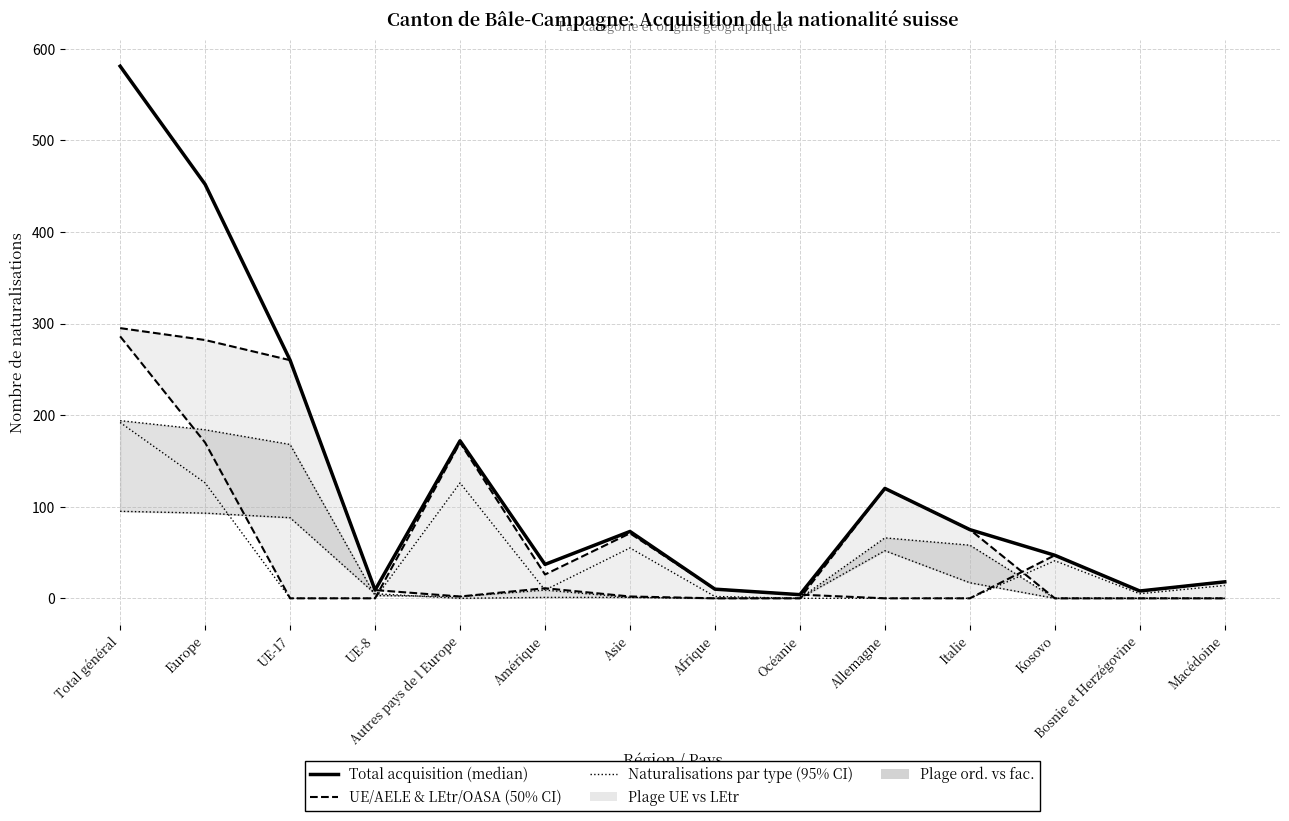

Reading right to left, transcribe all the data shown in this chart.

Total acquisition: Macédoine=18	Bosnie et Herzégovine=8	Kosovo=47	Italie=75	Allemagne=120	Océanie=4	Afrique=10	Asie=73	Amérique=37	Autres pays de l Europe=172	UE-8=9	UE-17=260	Europe=452	Total général=581
Total UE/AELE: Macédoine=0	Bosnie et Herzégovine=0	Kosovo=0	Italie=75	Allemagne=120	Océanie=0	Afrique=0	Asie=2	Amérique=11	Autres pays de l Europe=2	UE-8=9	UE-17=260	Europe=282	Total général=295
Total LEtr/OASA: Macédoine=18	Bosnie et Herzégovine=8	Kosovo=47	Italie=0	Allemagne=0	Océanie=4	Afrique=10	Asie=71	Amérique=26	Autres pays de l Europe=170	UE-8=0	UE-17=0	Europe=170	Total général=286
Naturalisations ordinaires (UE): Macédoine=0	Bosnie et Herzégovine=0	Kosovo=0	Italie=58	Allemagne=66	Océanie=0	Afrique=0	Asie=1	Amérique=9	Autres pays de l Europe=2	UE-8=3	UE-17=168	Europe=184	Total général=194
Naturalisations facilitées (UE): Macédoine=0	Bosnie et Herzégovine=0	Kosovo=0	Italie=17	Allemagne=52	Océanie=0	Afrique=0	Asie=1	Amérique=1	Autres pays de l Europe=0	UE-8=5	UE-17=88	Europe=93	Total général=95
Naturalisations ordinaires (LEtr): Macédoine=14	Bosnie et Herzégovine=5	Kosovo=41	Italie=0	Allemagne=0	Océanie=0	Afrique=2	Asie=55	Amérique=9	Autres pays de l Europe=126	UE-8=0	UE-17=0	Europe=126	Total général=192